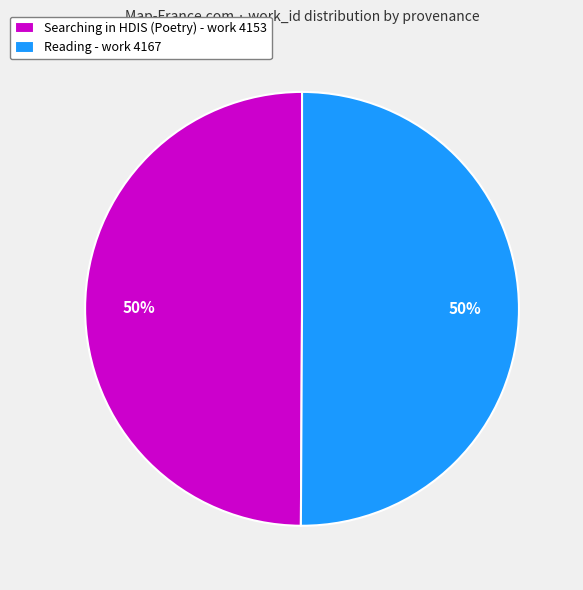

The Reading - work 4167 slice represents 39% of the pie. True or false?

False